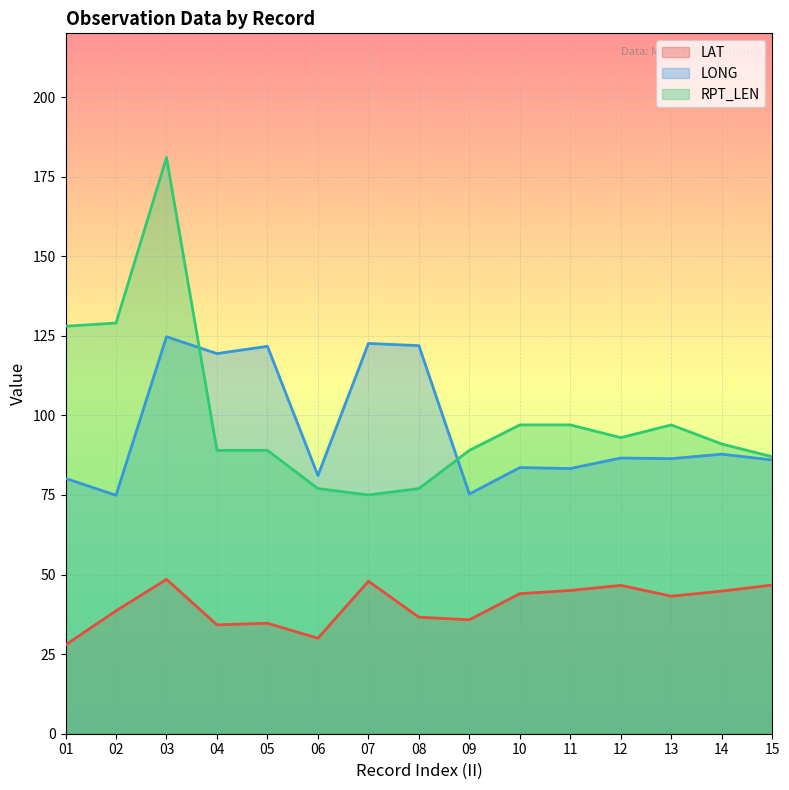

Which has a higher value, 01 or 12?

12